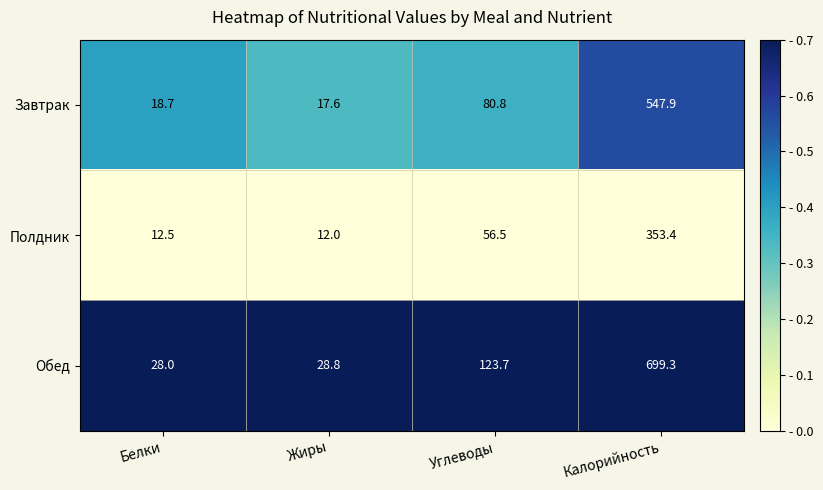

Which series has the widest spread of values?

Обед